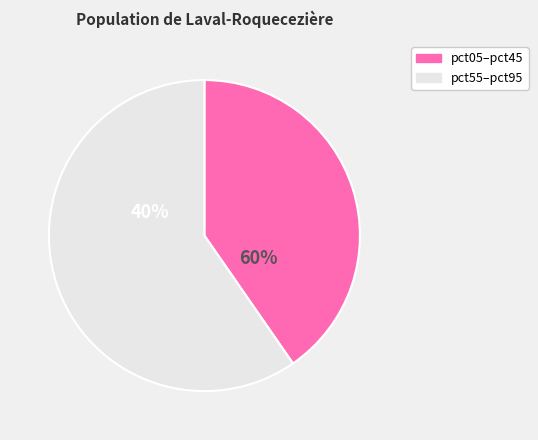

Is pct05 the majority of the pie?

No